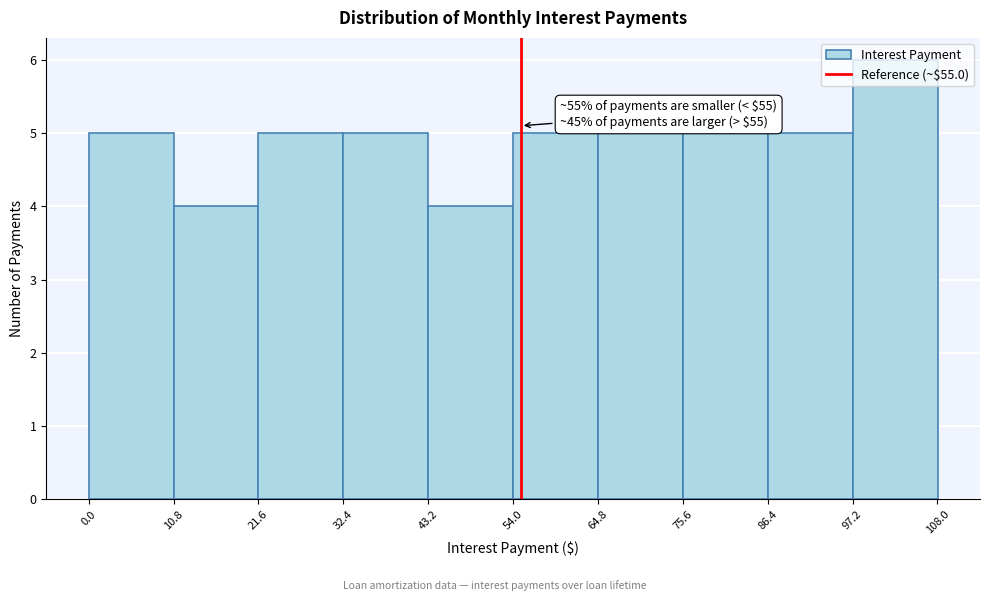

Over which range of the x-axis is the bar tallest?

98 to 108